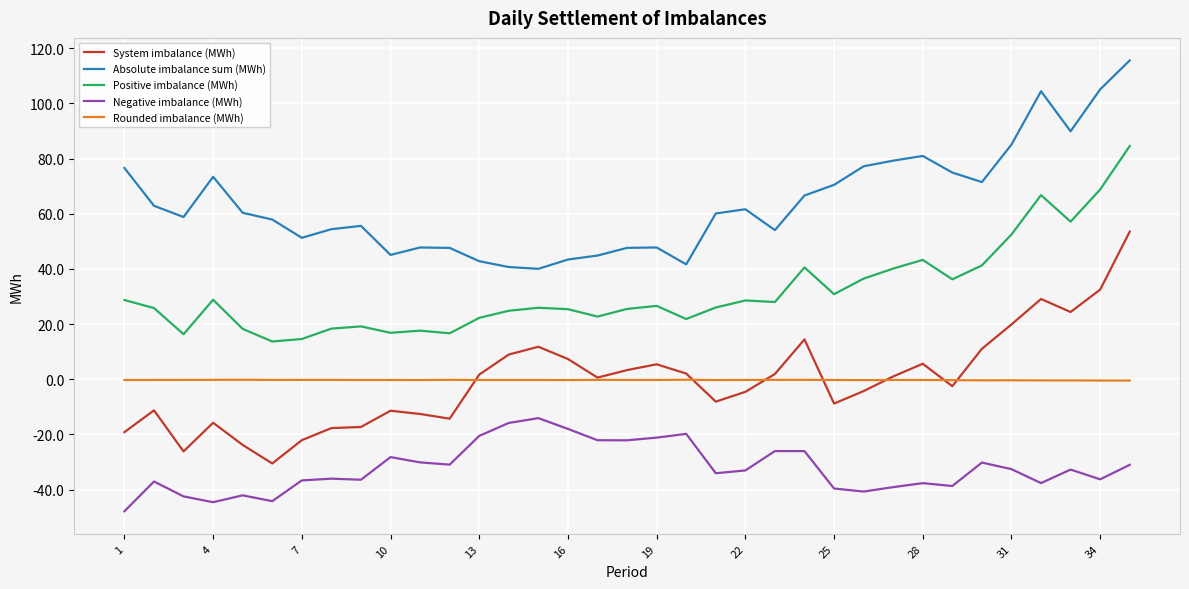

Rank the series by their maximum value, from highest to lowest.

Absolute imbalance sum (MWh), Positive imbalance (MWh), System imbalance (MWh), Rounded imbalance (MWh), Negative imbalance (MWh)